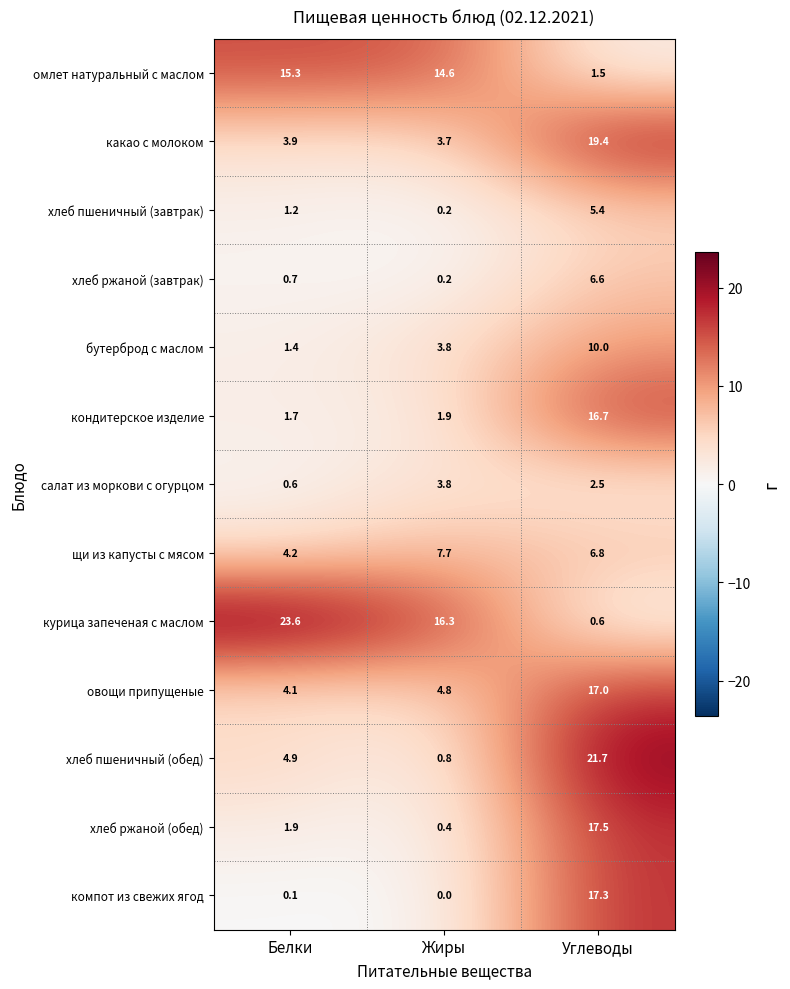

What is the average value of the хлеб ржаной (завтрак) series?

2.5